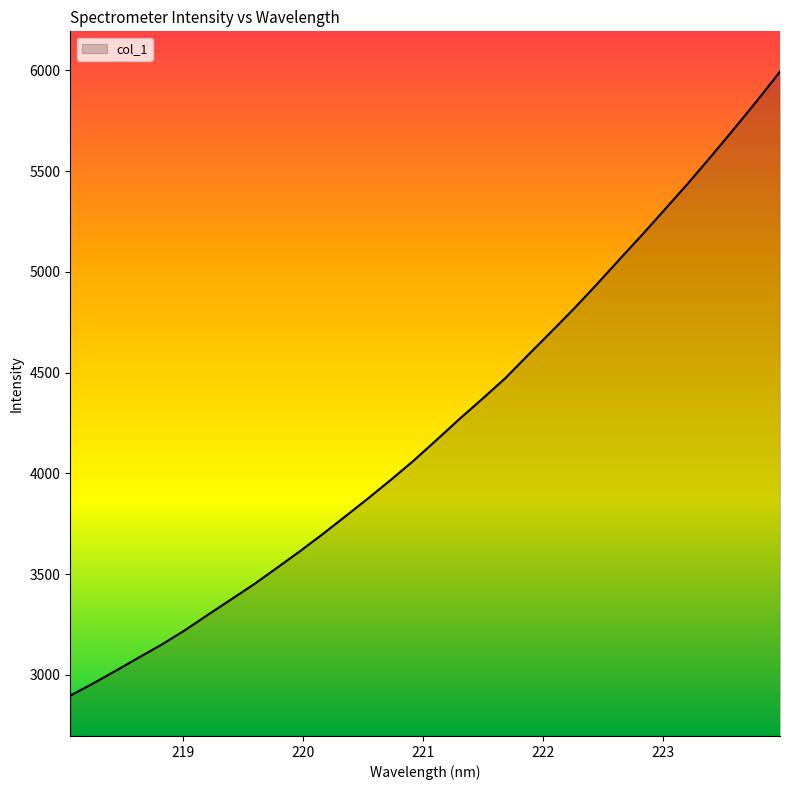

What is the minimum value shown in the chart?

2897.2